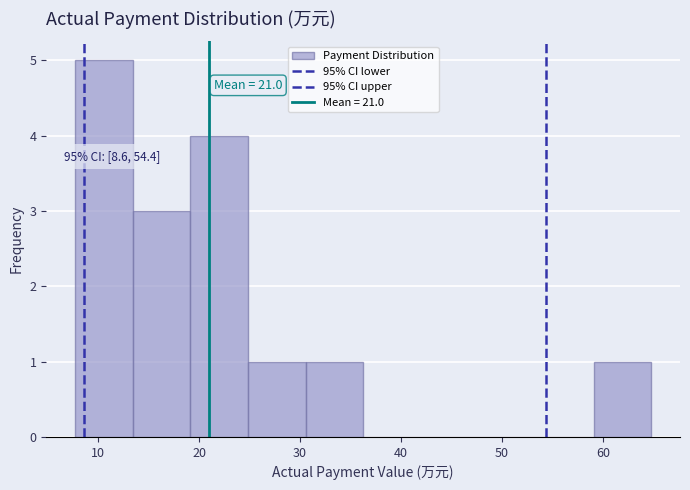

Which range on the x-axis has the tallest bar?

8 to 13